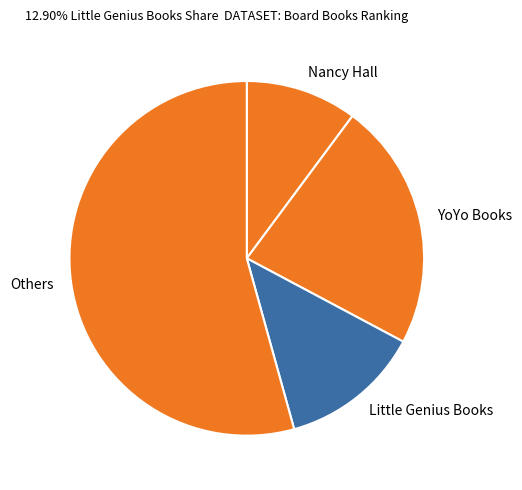

Which slice is the smallest?

Nancy Hall